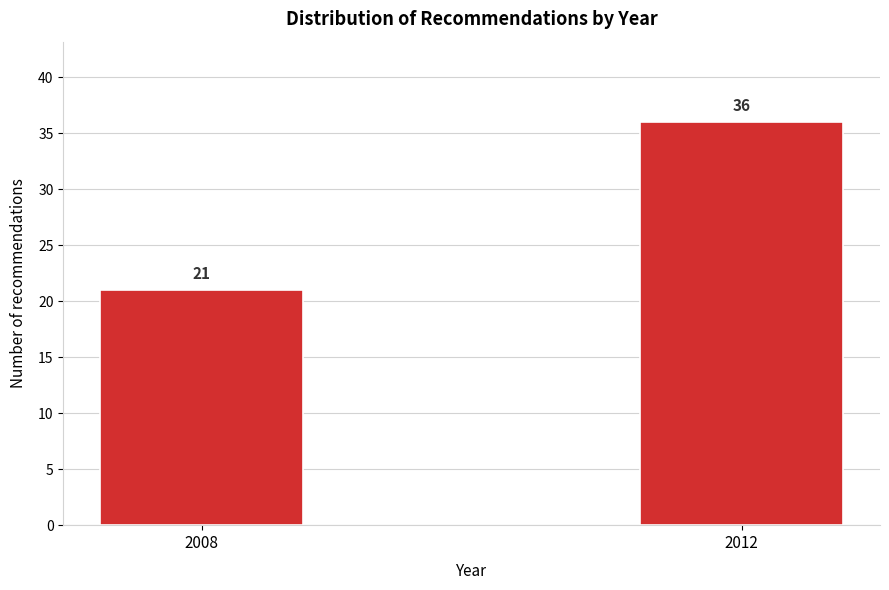

Reading left to right, extract all data points from this chart.

21	36